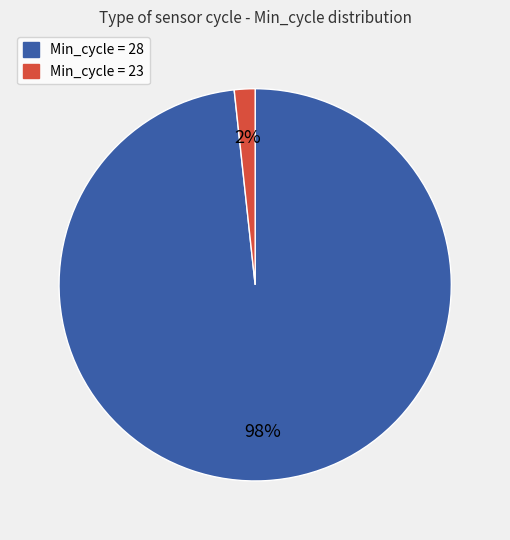

Is the sum of Min_cycle = 28 and Min_cycle = 23 greater than half?

Yes